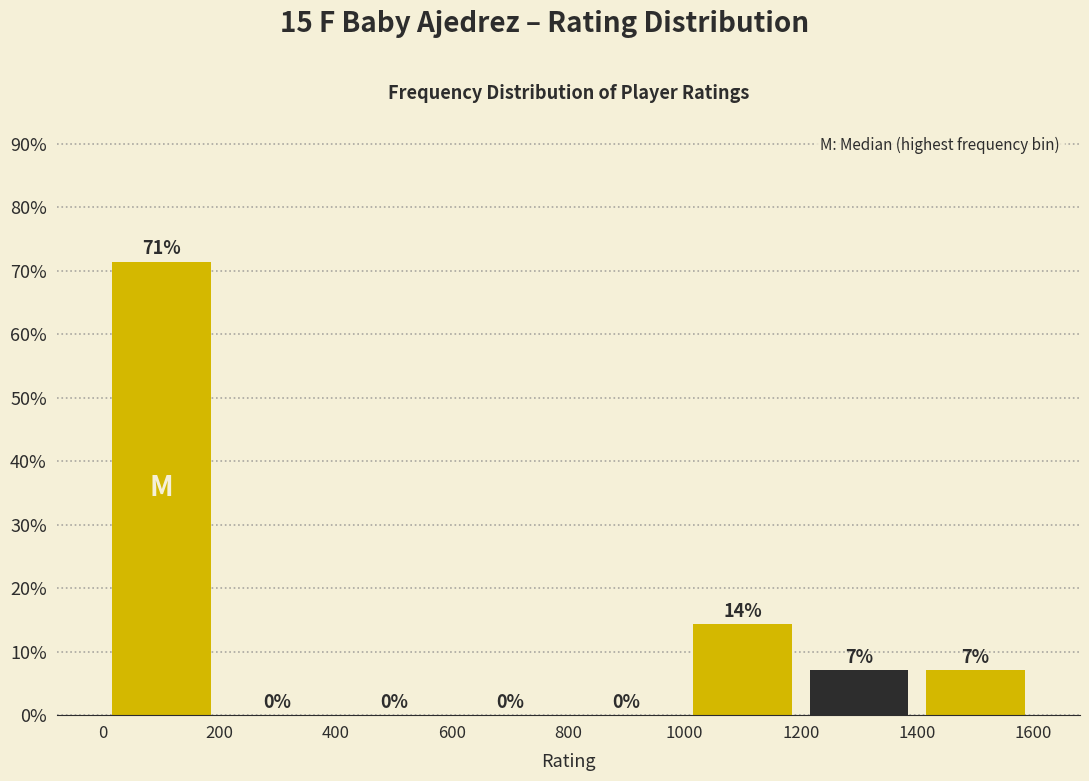

Over which range of the x-axis is the bar tallest?

0 to 200